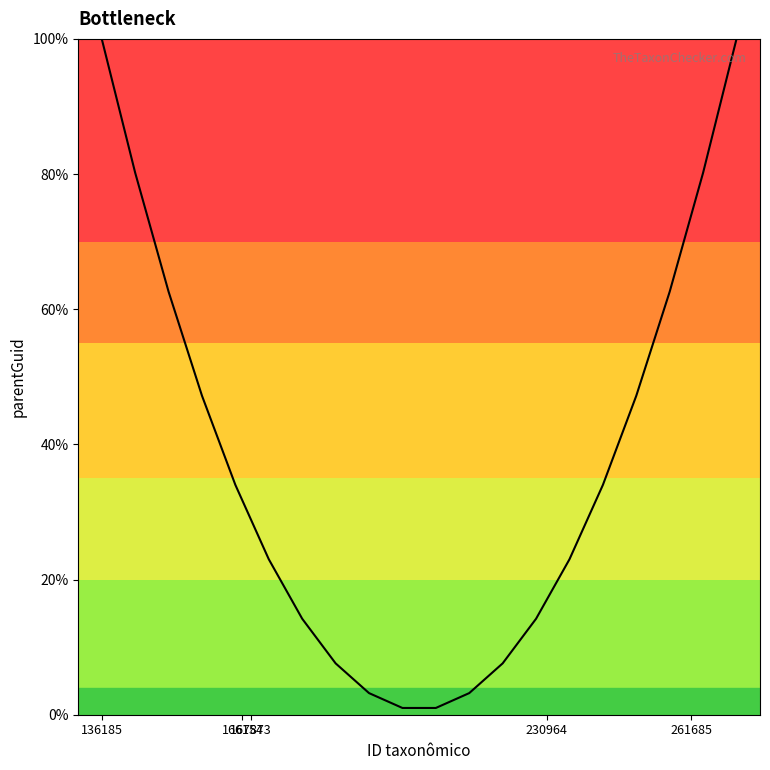

What is the greatest value displayed?

100.0